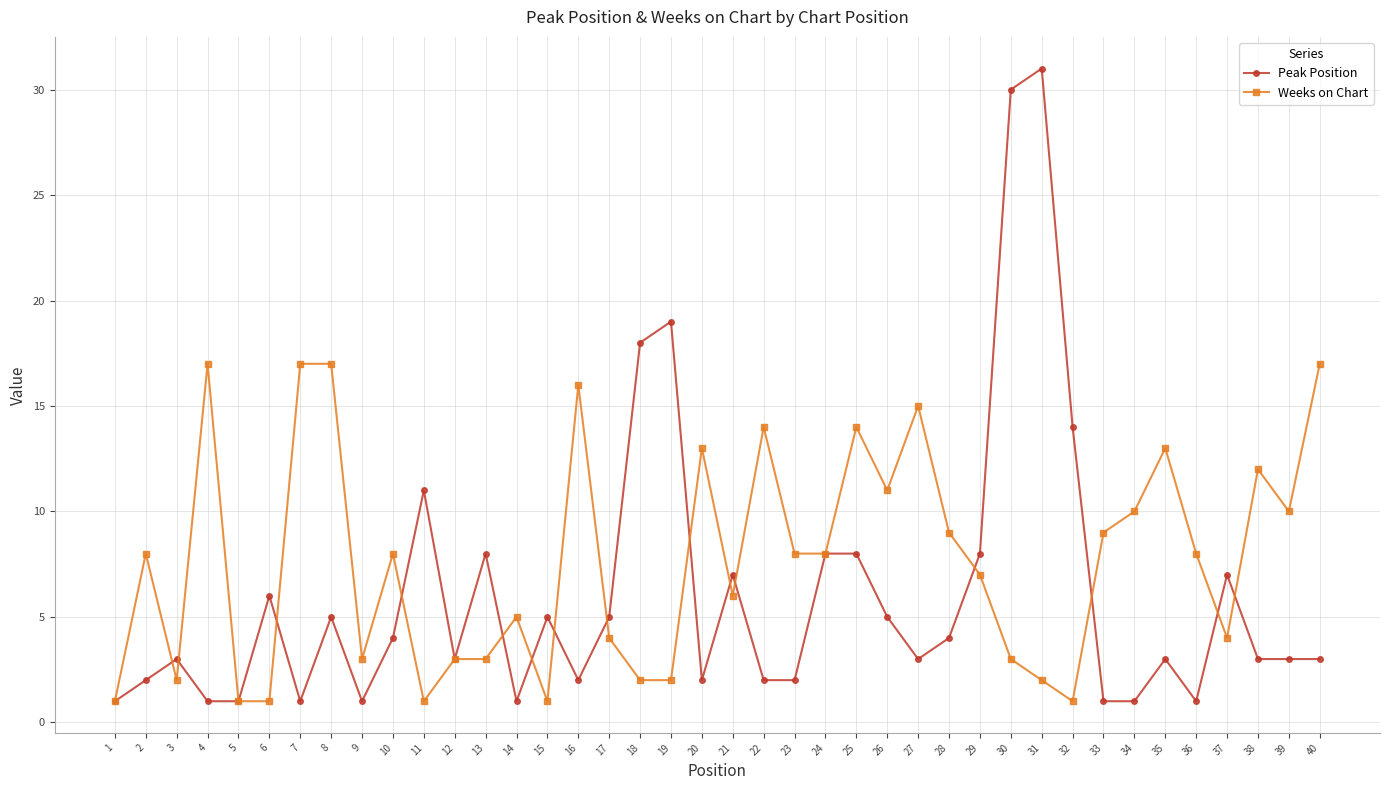

What is the value of the Weeks on Chart point at the 24th from the left?

8